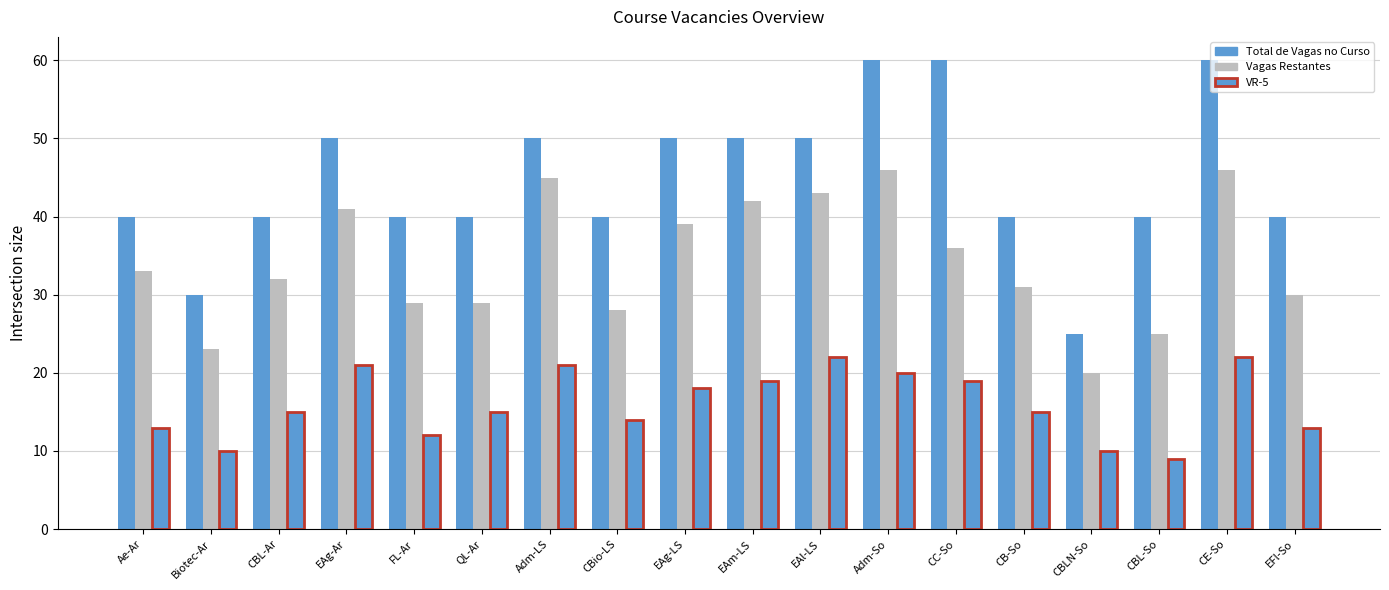

How many bars are there in each group?

3